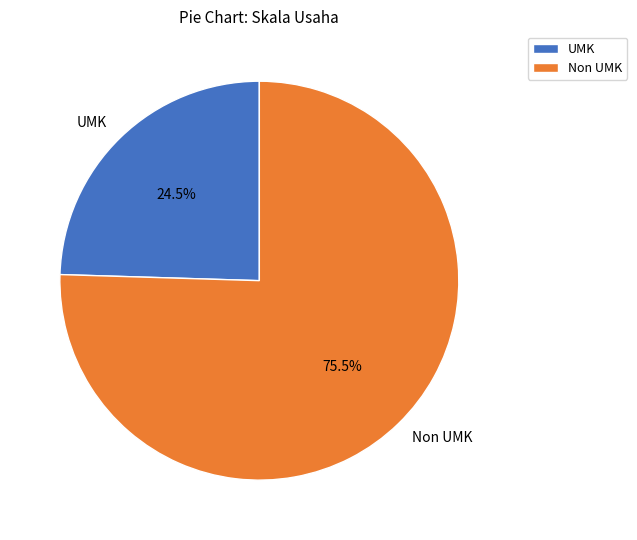

To the nearest percent, what is the combined percentage of UMK and Non UMK?

100%